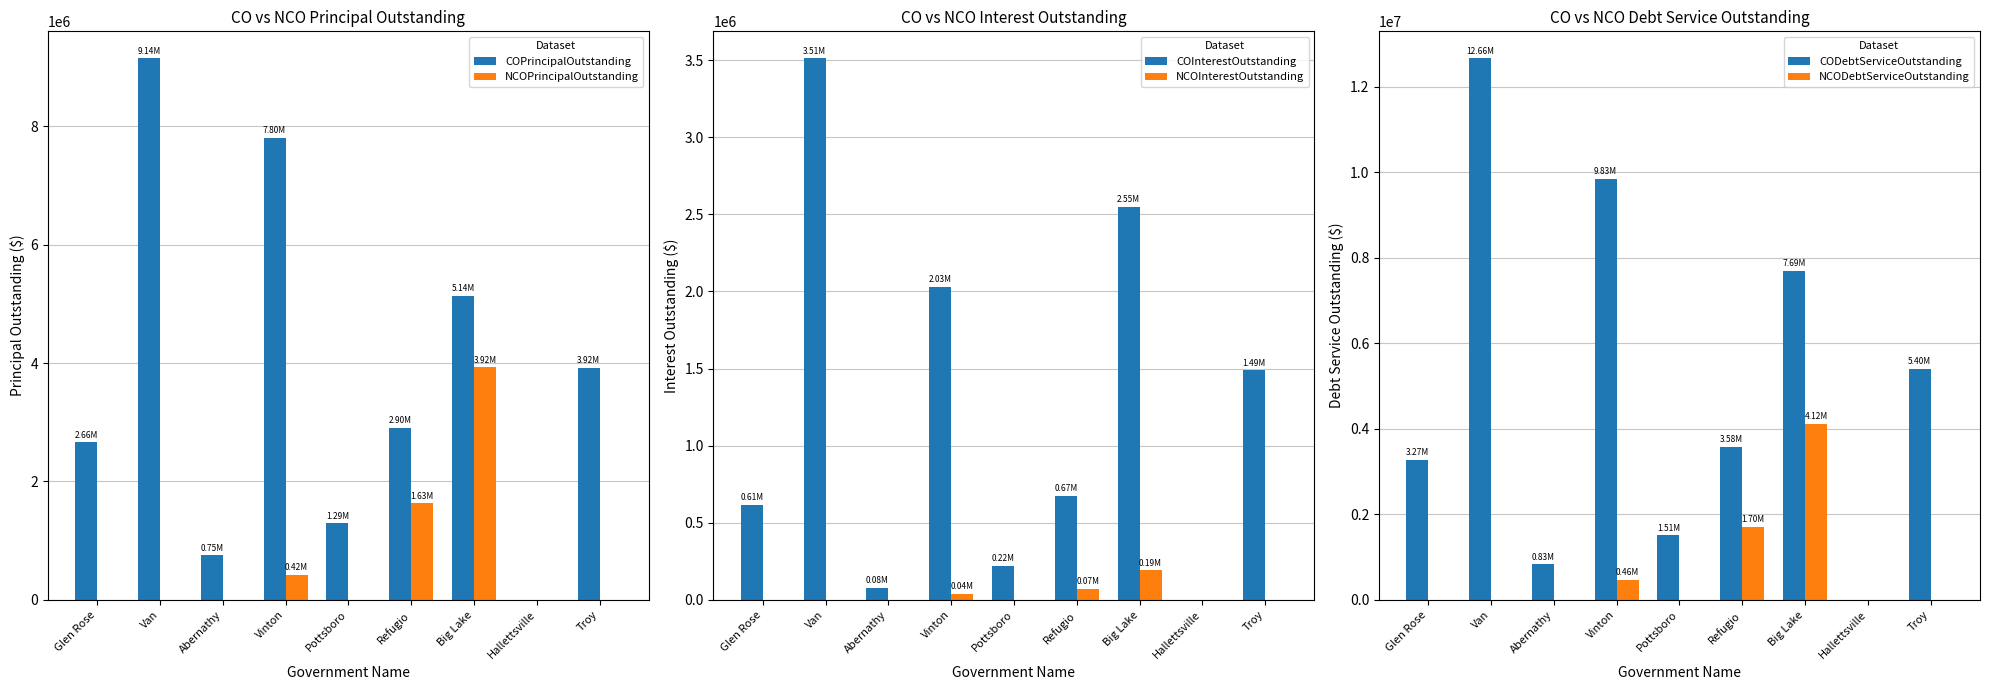

The COInterestOutstanding series shows 614817.0 at Glen Rose. True or false?

True